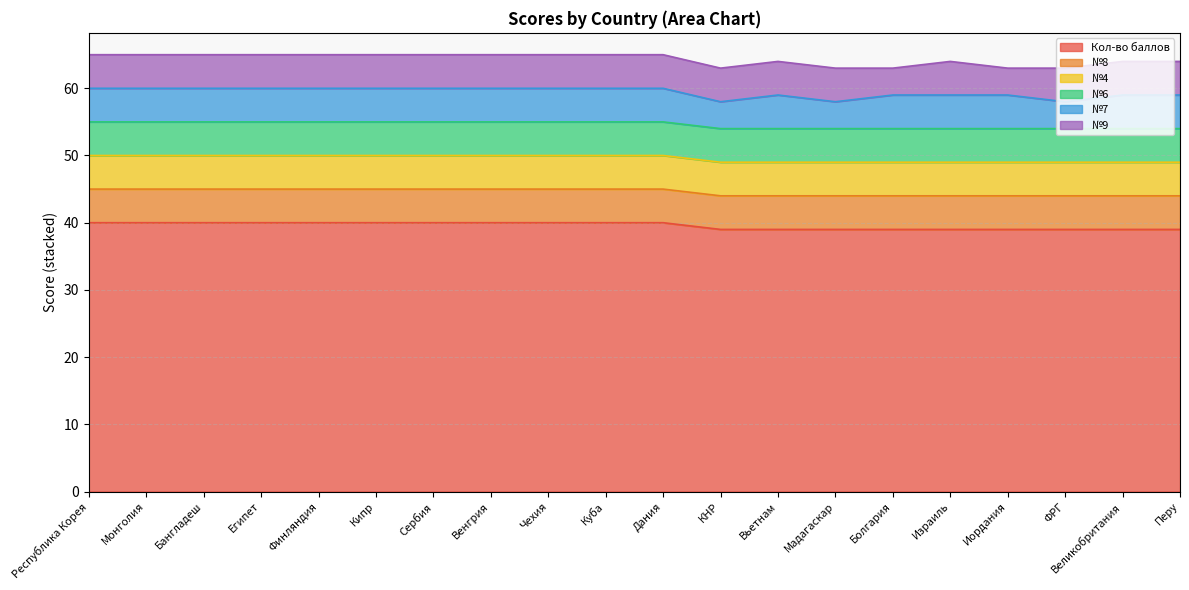

Count the number of data series in this chart.

6